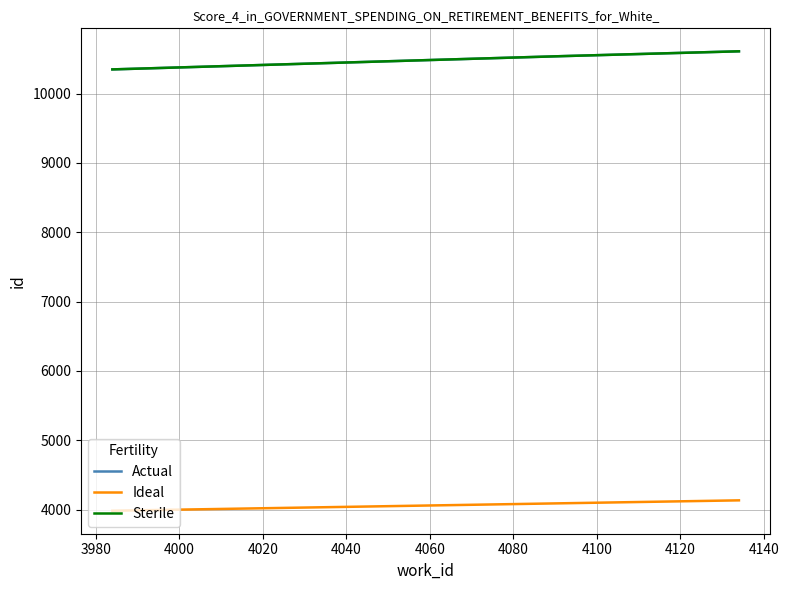

What is the smallest value displayed?

3984